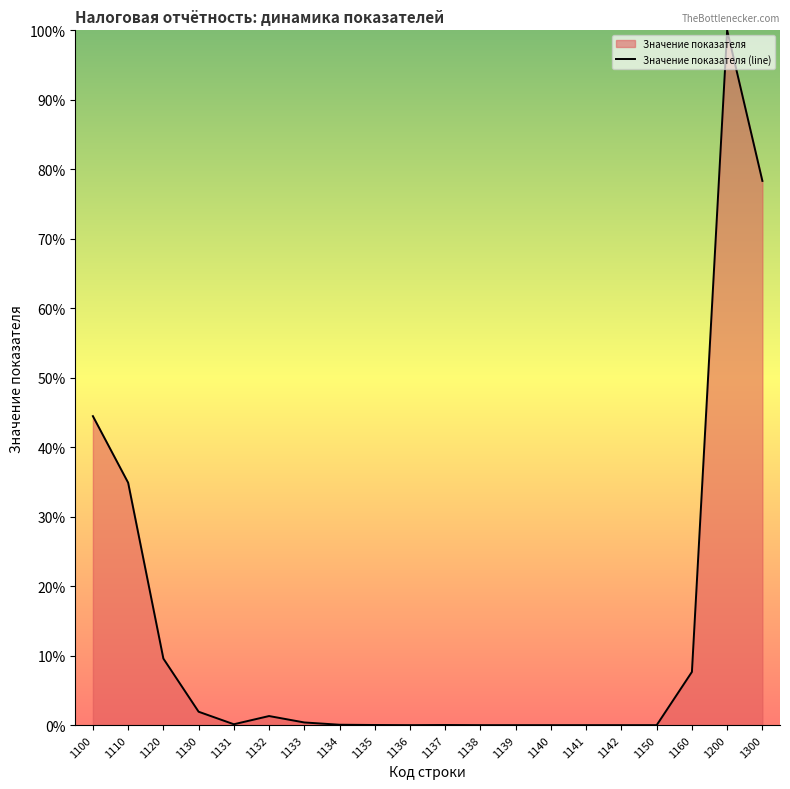

The chart shows a value of 7.7 at 1160. True or false?

True